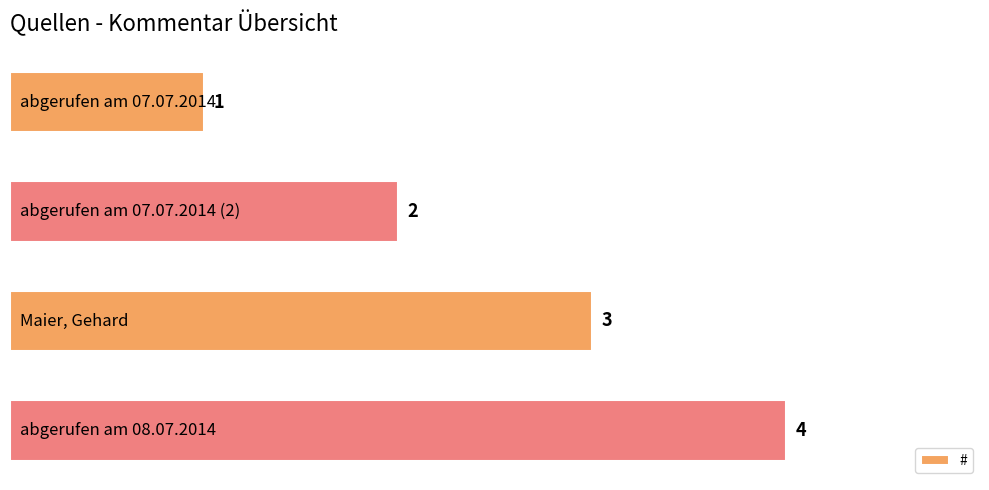

How many values are between 2 and 4?

3